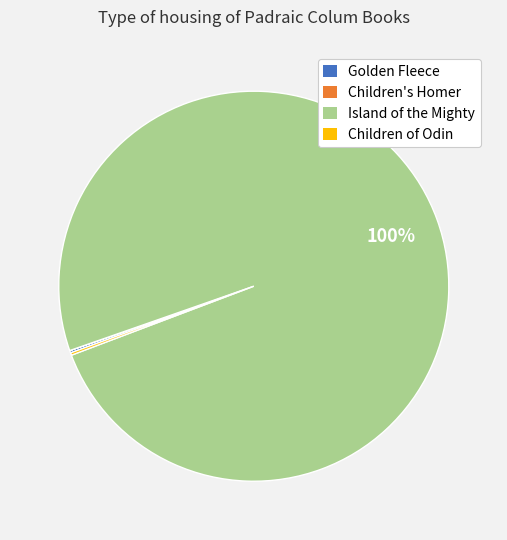

To the nearest percent, what is the difference between the largest and smallest slice percentages?

100%